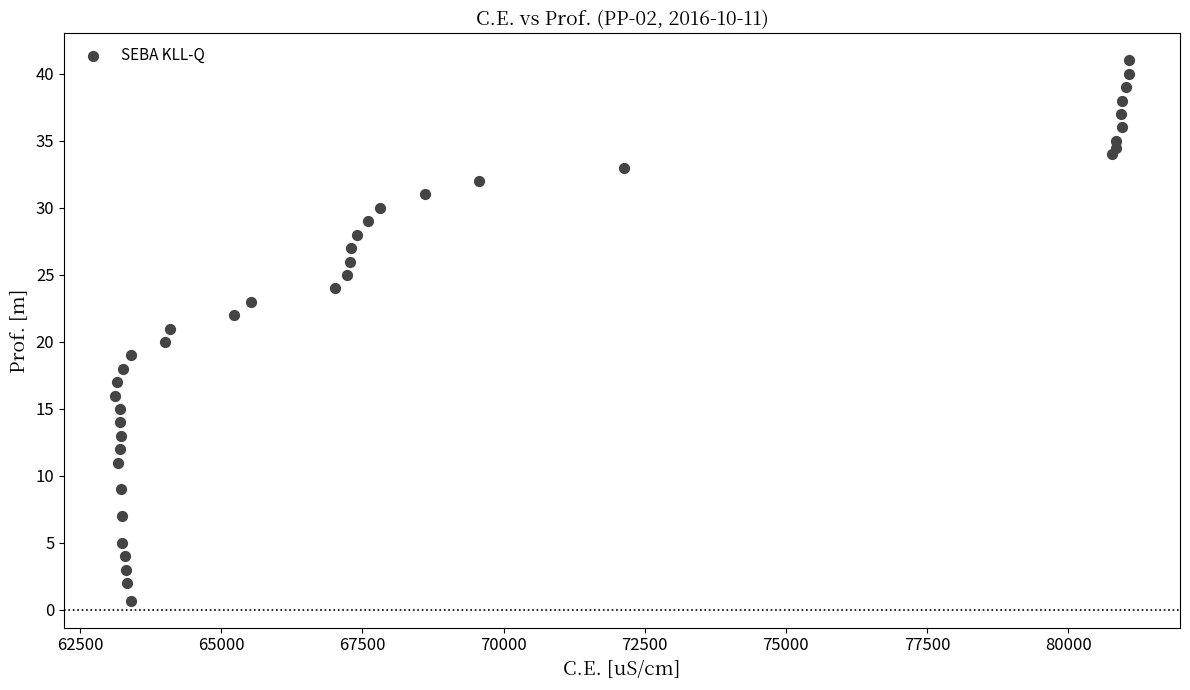

What is the range of X values (max minus min)?

17964.2